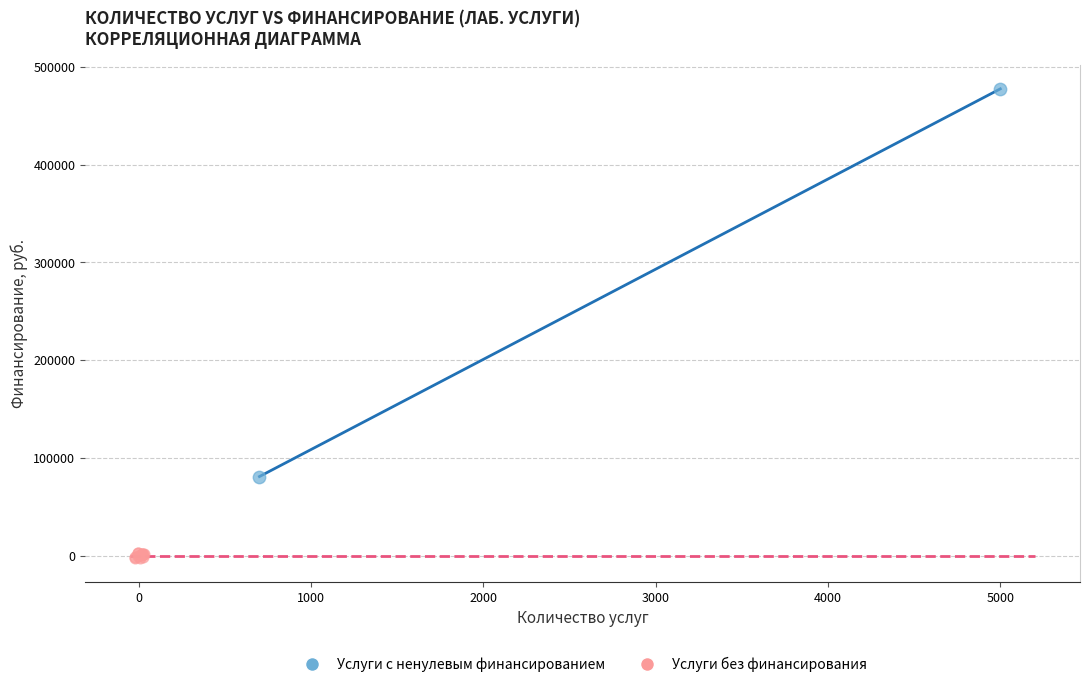

What are all the series names shown in the legend?

Услуги с ненулевым финансированием, Услуги без финансирования